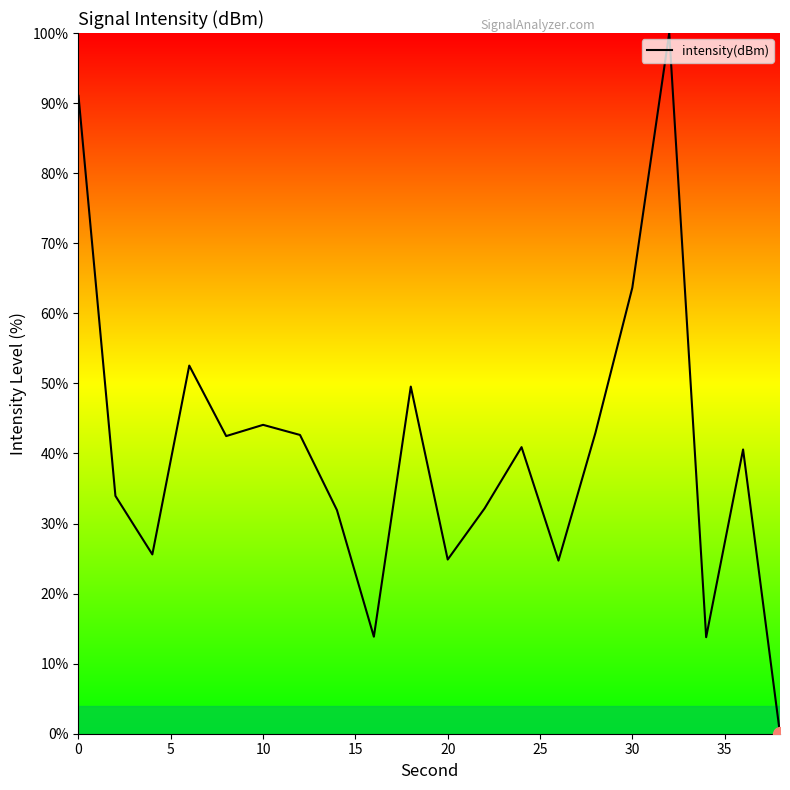

What is the difference between the maximum and minimum values?

100.0